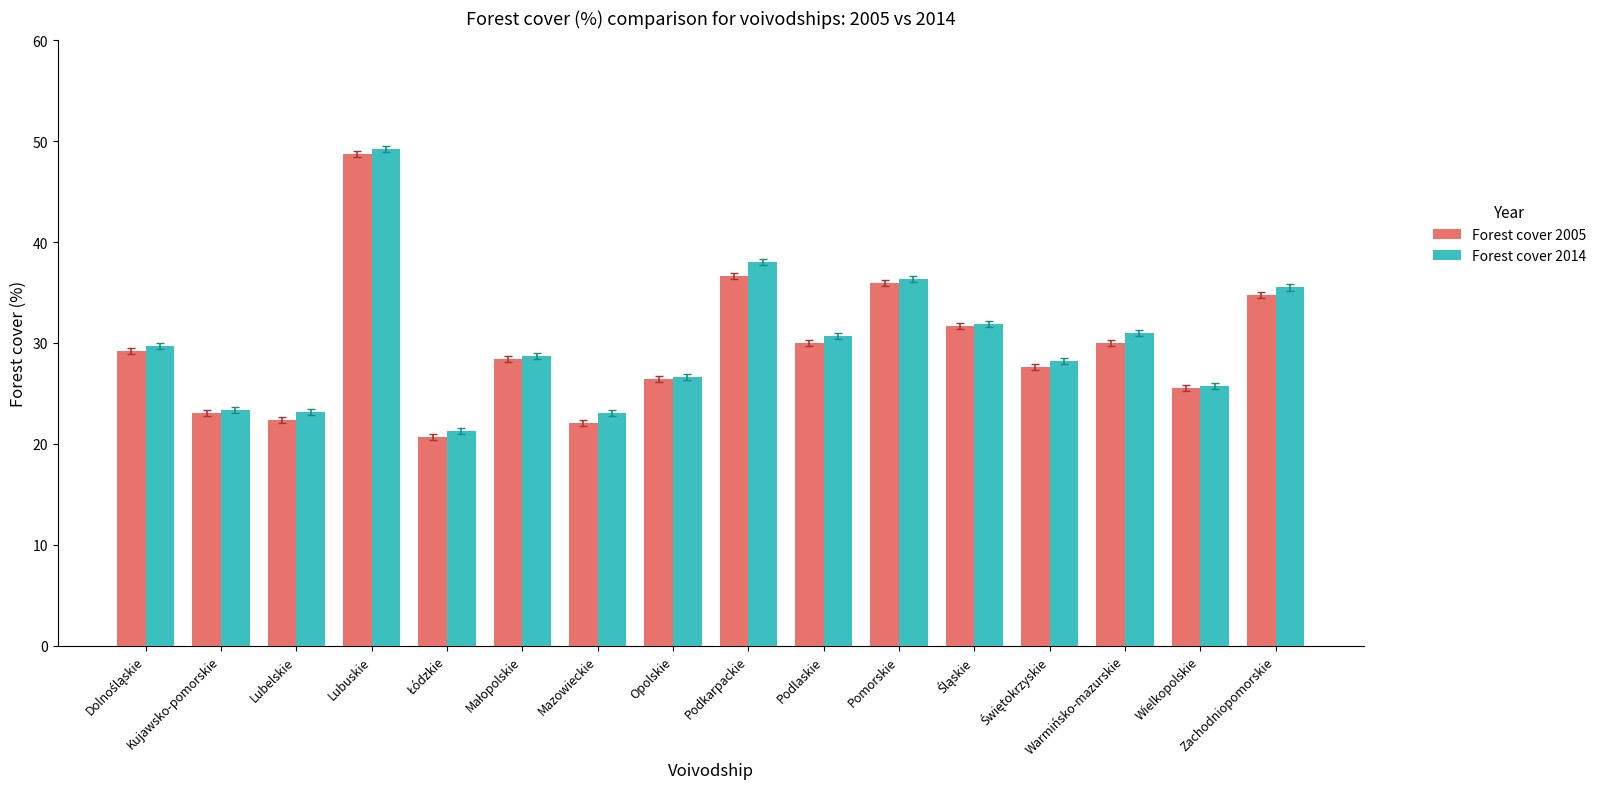

What is the average value of the Forest cover 2005 series?

29.6